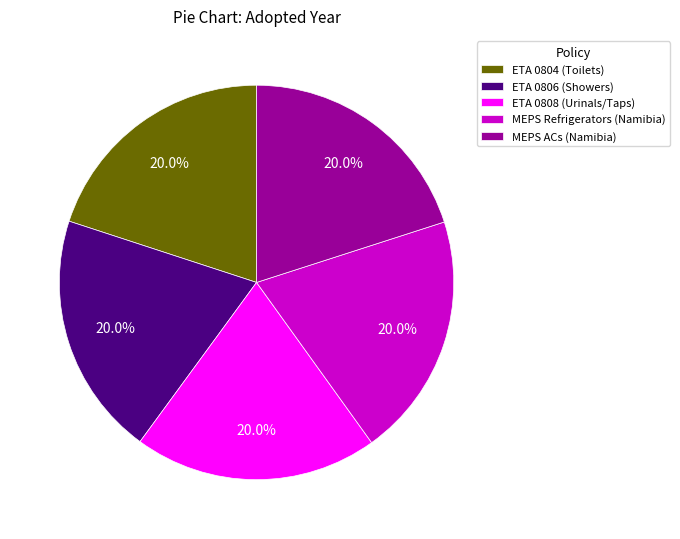

To the nearest percent, what percentage of the pie is ETA 0808 (Urinals/Taps)?

20%